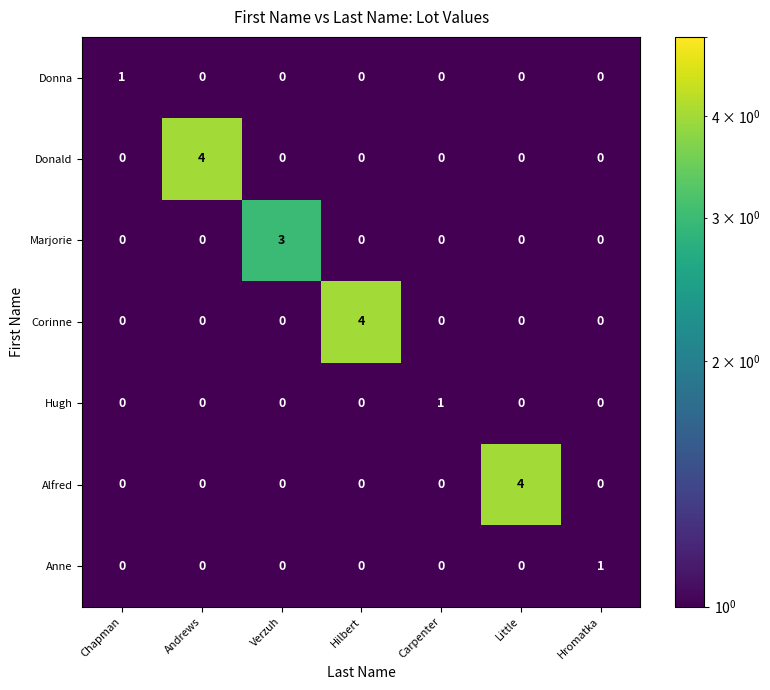

The value of Donna at Verzuh is 0. True or false?

True